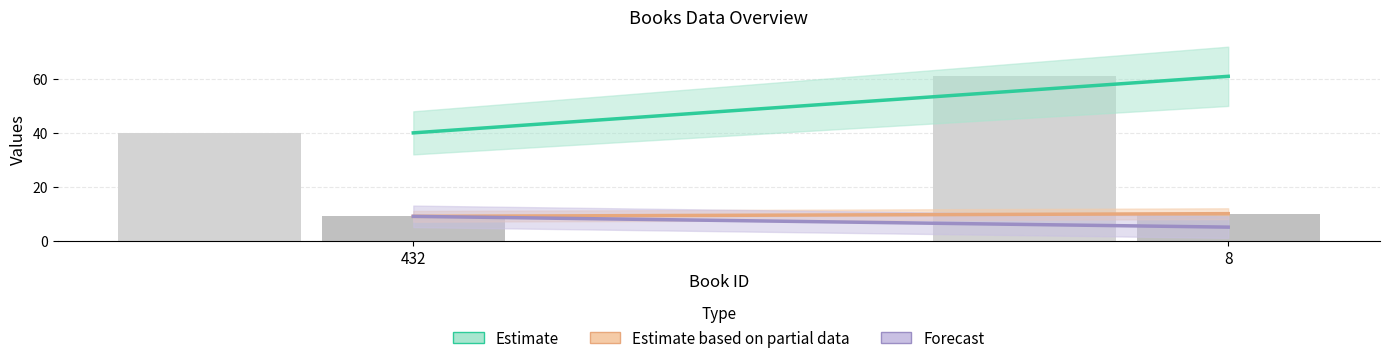

Does the chart contain any negative values?

No